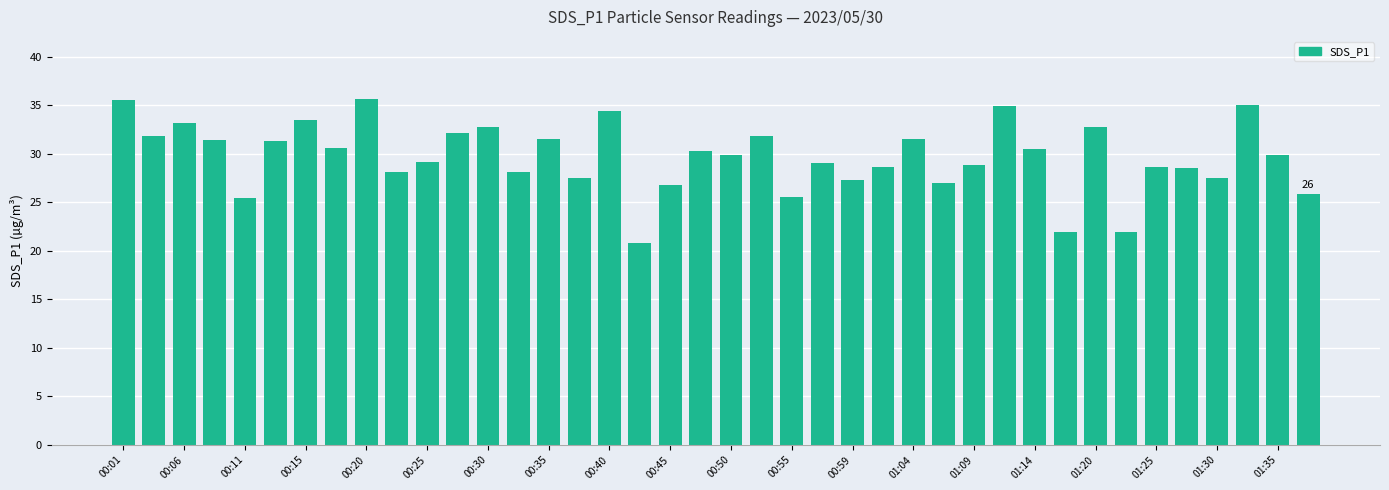

What is the maximum value shown in the chart?

35.6